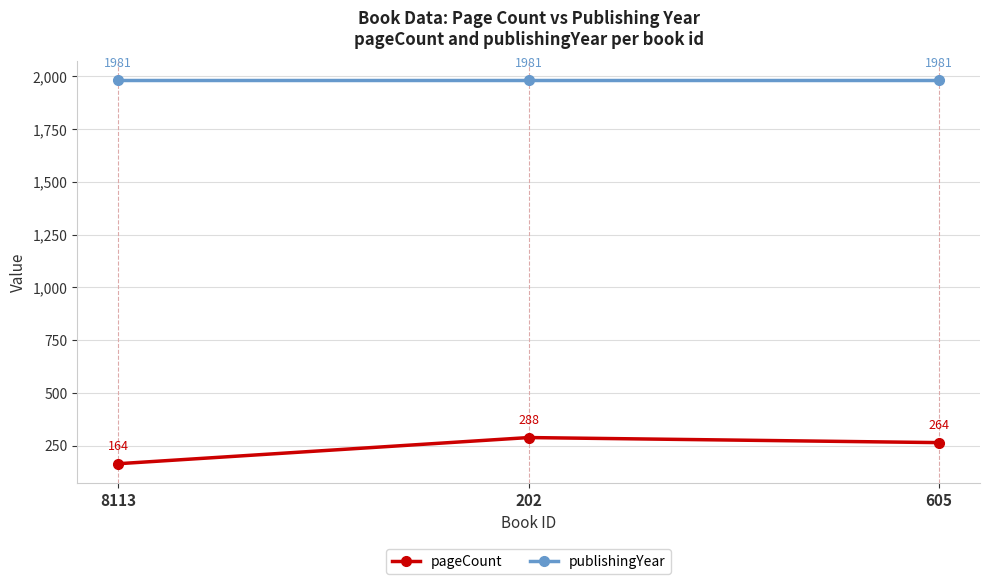

At which label does pageCount reach its peak?

202